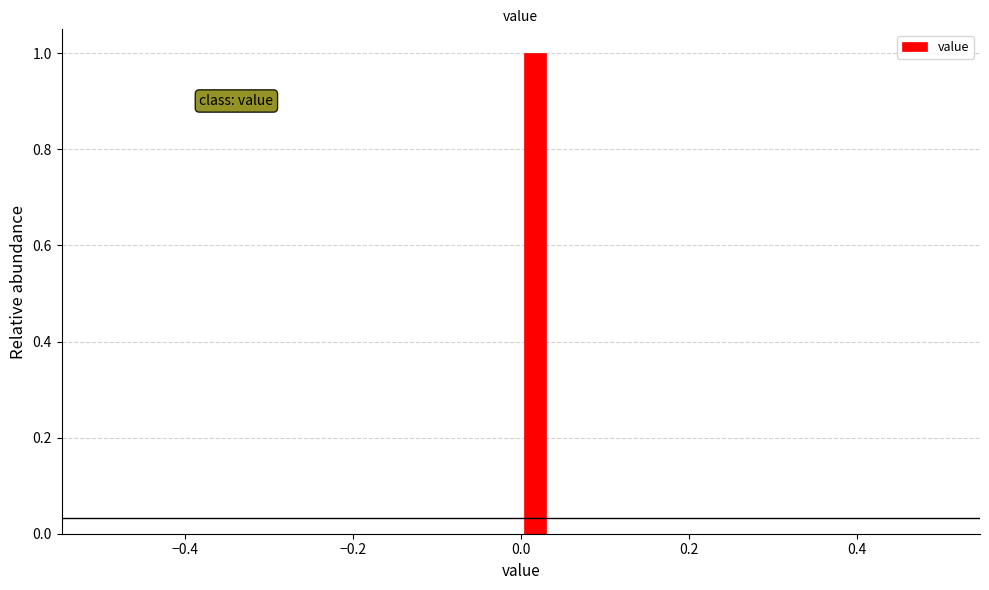

Around what value on the x-axis is the tallest bar? Give the approximate position of its centre, as read against the axis.

0.02